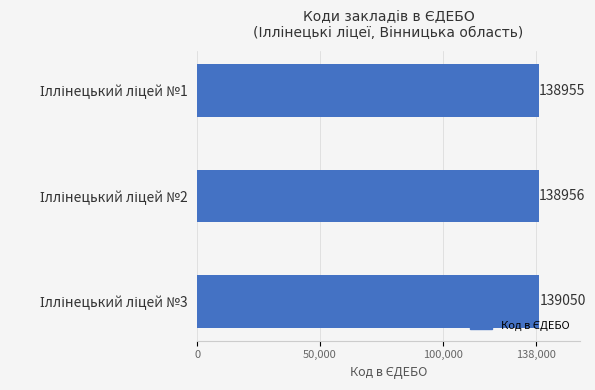

Reading bottom to top, what are all the values shown in this chart?

139050	138956	138955